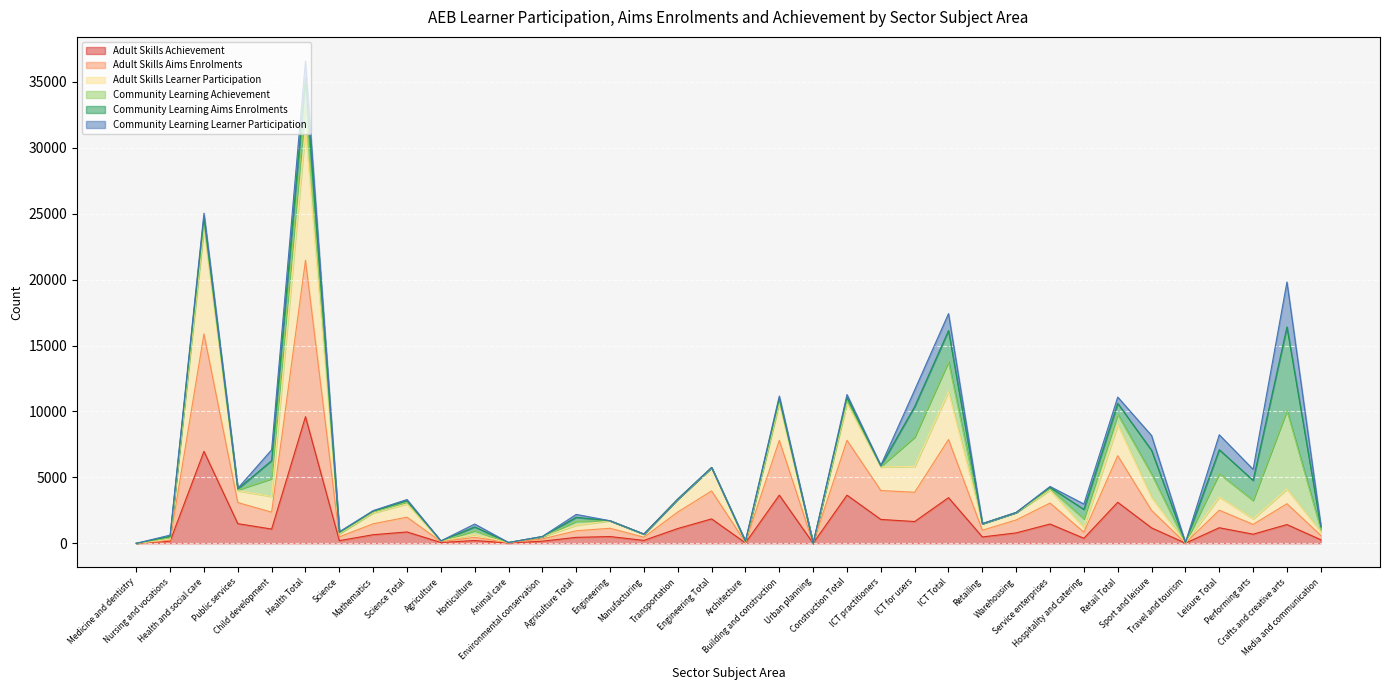

Does the chart display data point markers on the line(s)?

No